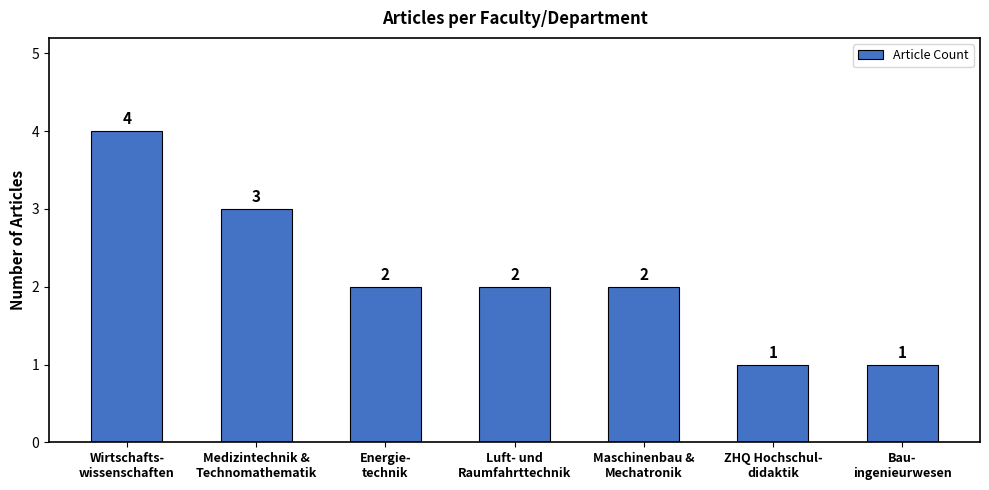

Reading left to right, transcribe all the data shown in this chart.

Wirtschafts-
wissenschaften=4	Medizintechnik &
Technomathematik=3	Energie-
technik=2	Luft- und
Raumfahrttechnik=2	Maschinenbau &
Mechatronik=2	ZHQ Hochschul-
didaktik=1	Bau-
ingenieurwesen=1